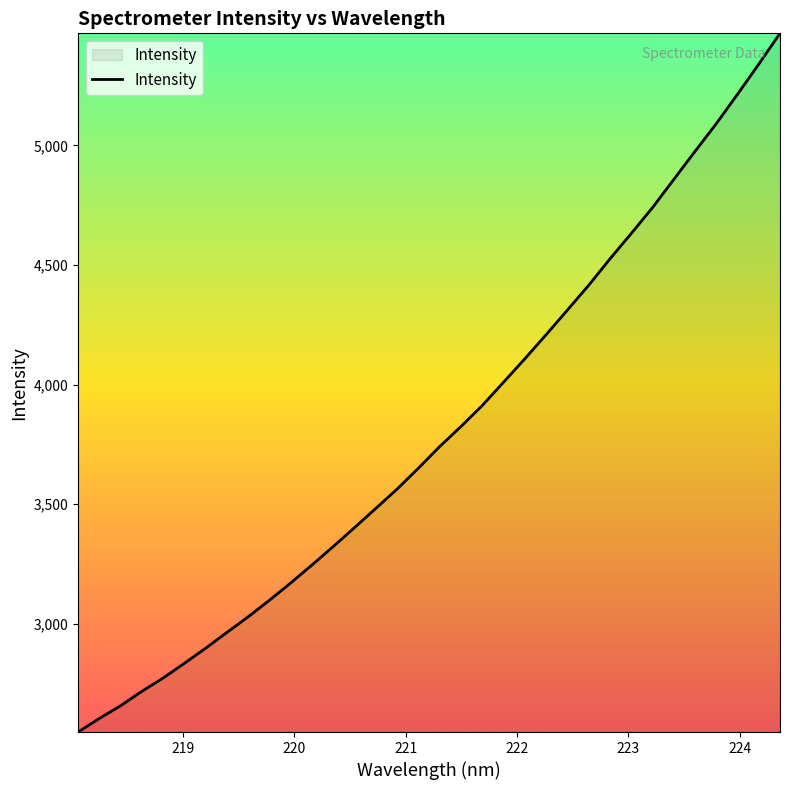

True or false: there are more than 1 points higher than both neighbors.

False